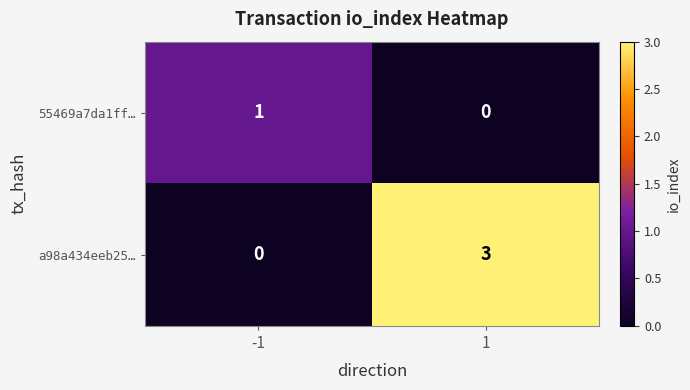

The value of a98a434eeb25… at 1 is 5. True or false?

False